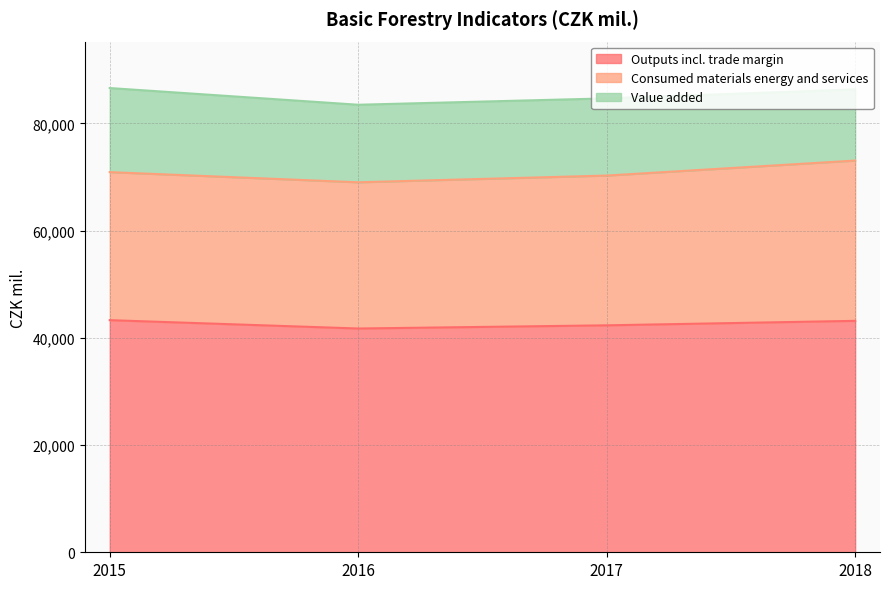

List the series in order of their peak value, highest first.

Outputs incl. trade margin, Consumed materials energy and services, Value added